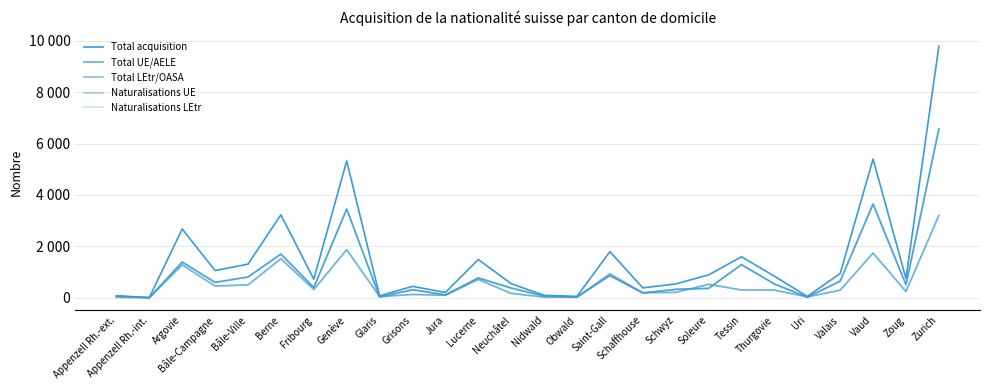

Does the chart have visible grid lines?

Yes